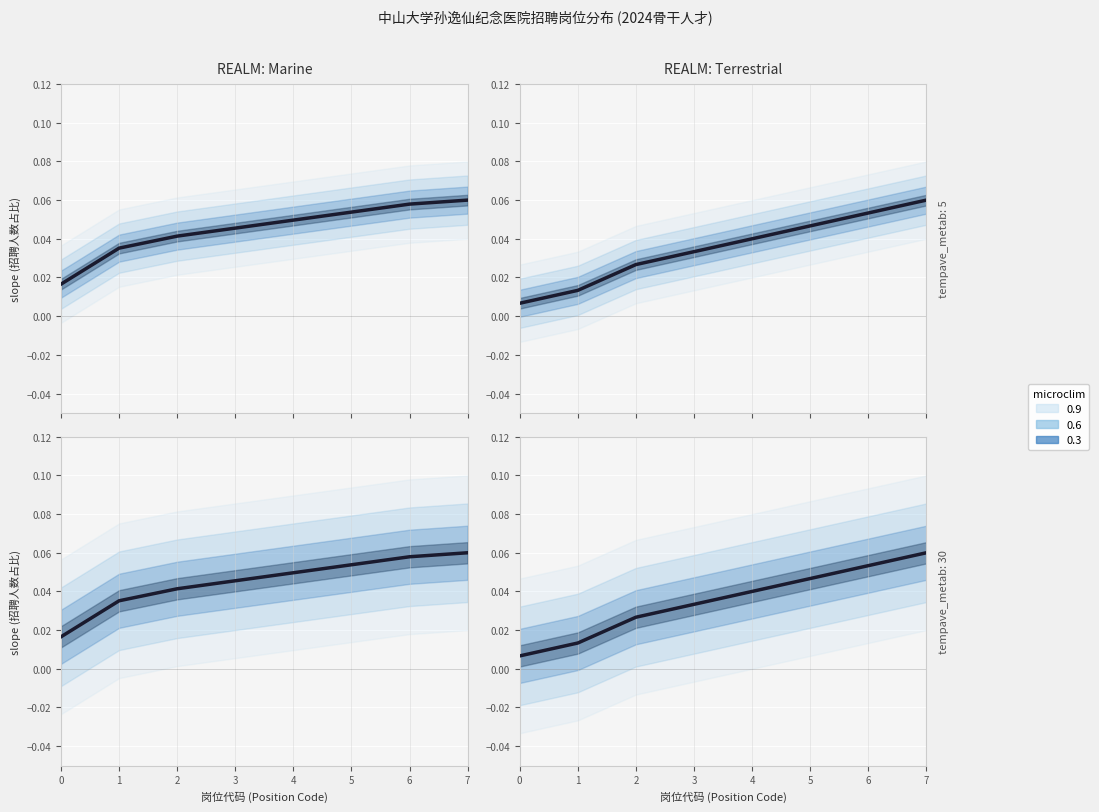

True or false: there are more than 0 points higher than both neighbors.

False